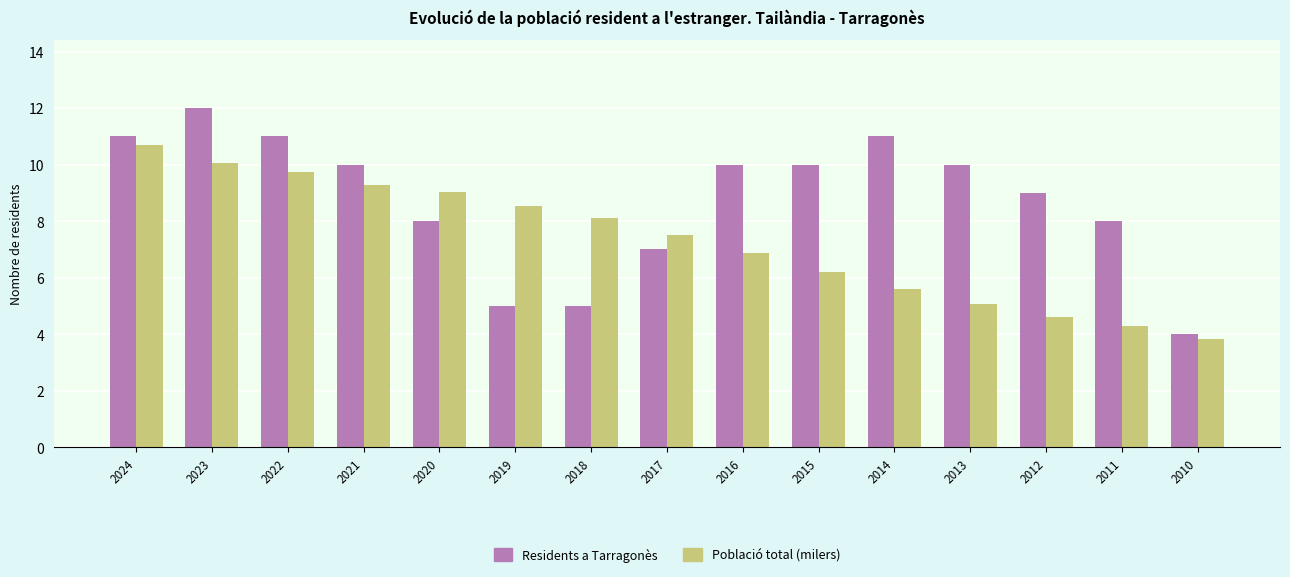

At which label does Residents a Tarragonès reach its minimum?

2010